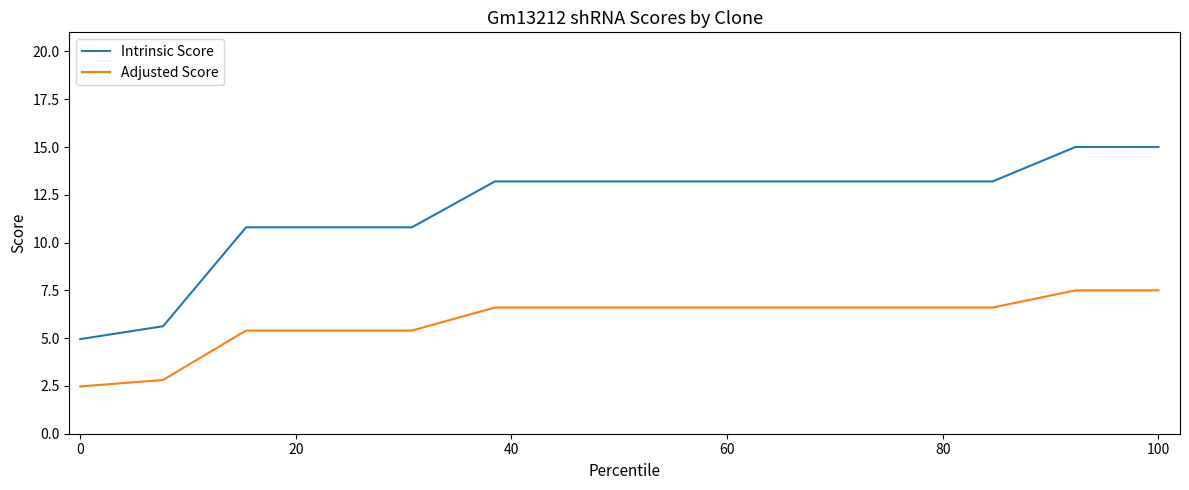

What is the maximum value shown in the chart?

15.0